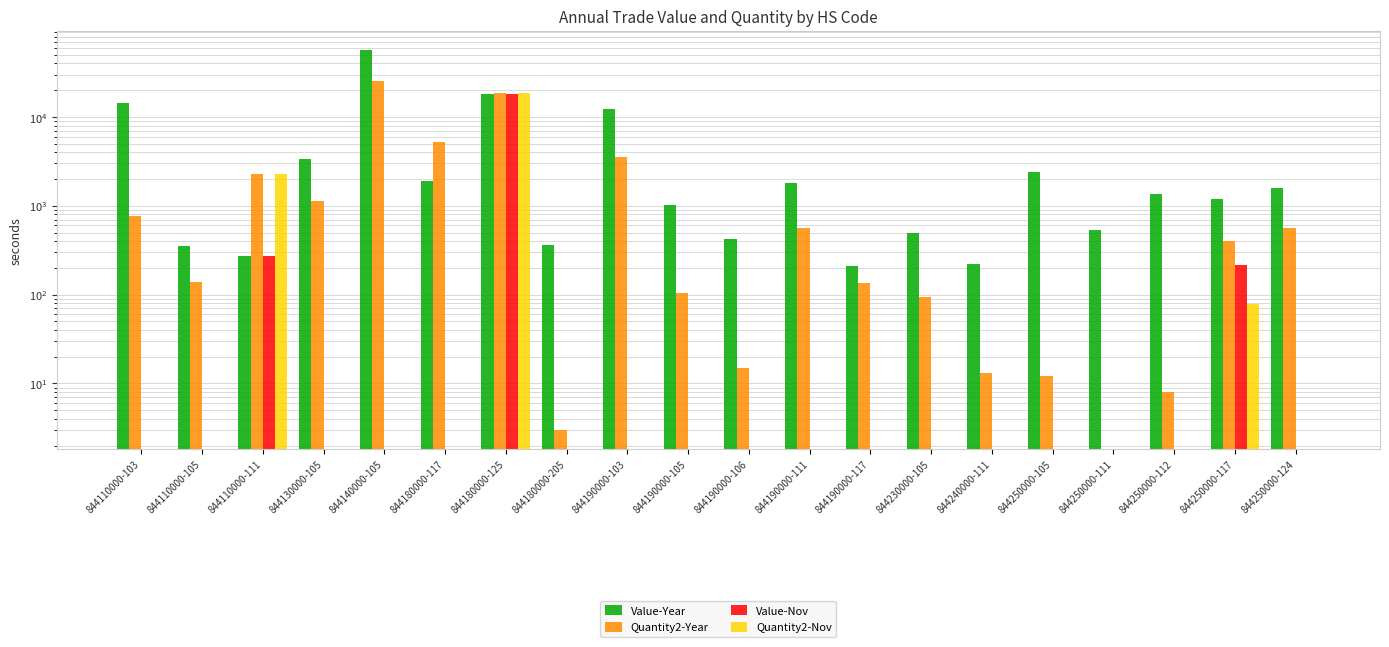

Which series changed the most between 844110000-105 and 844110000-111?

Quantity2-Nov